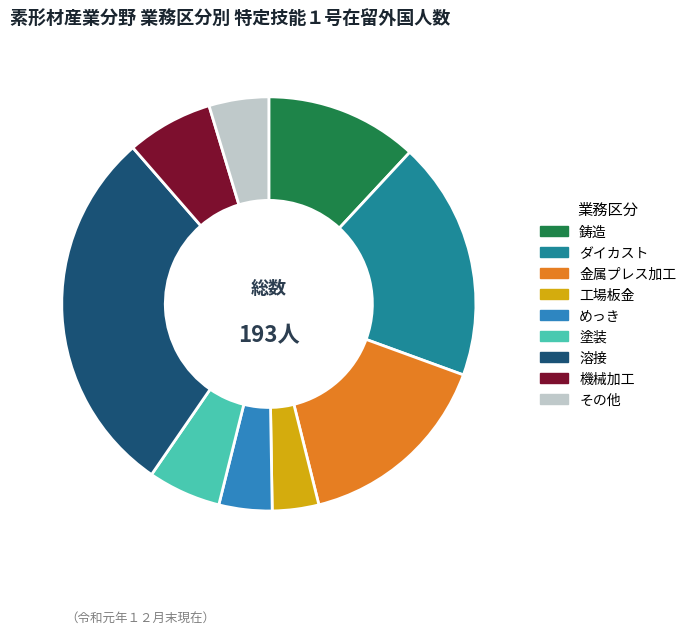

Is it true that その他 is 18% of the pie?

False